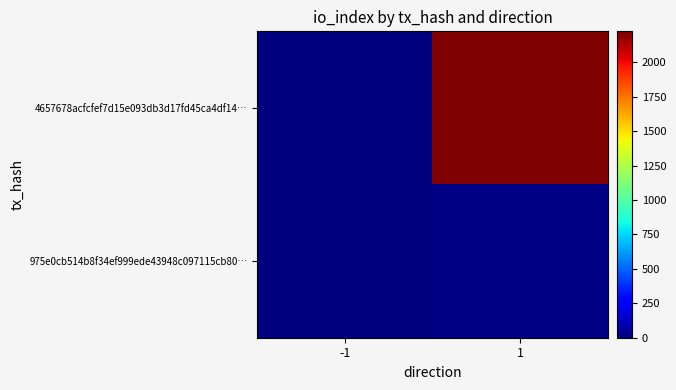

List the series in order of their overall mean, highest first.

4657678acfcfef7d15e093db3d17fd45ca4df14…, 975e0cb514b8f34ef999ede43948c097115cb80…